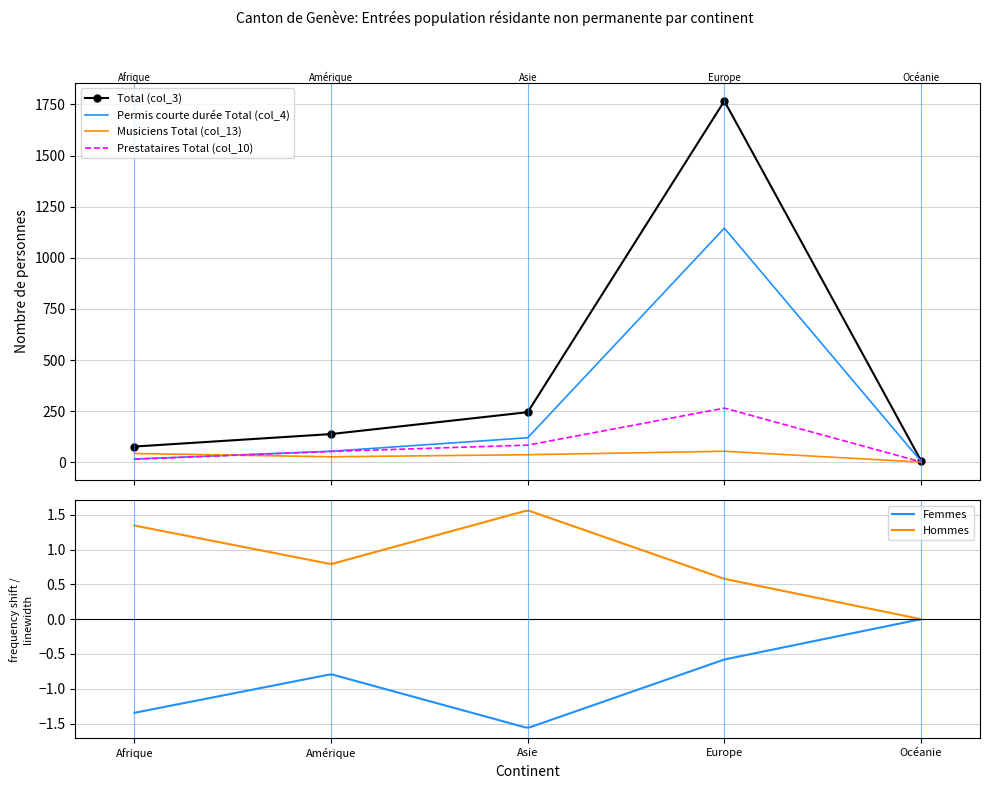

What is the label of the 3rd point from the left?

Asie